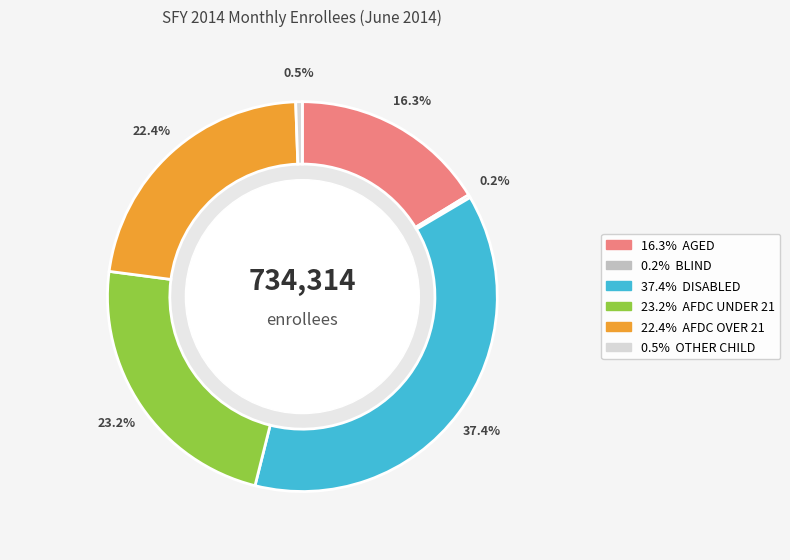

Is there a majority slice in this chart?

No